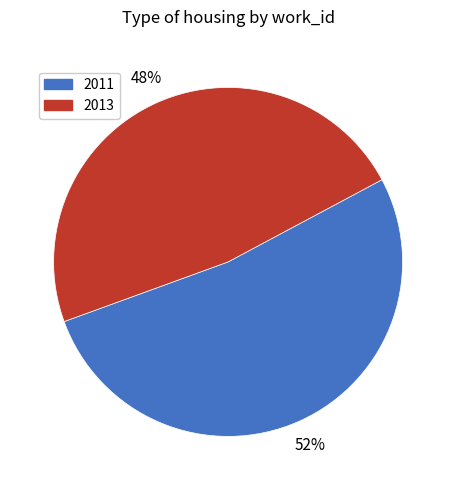

What percentage is the 2013 slice, to the nearest percent?

48%